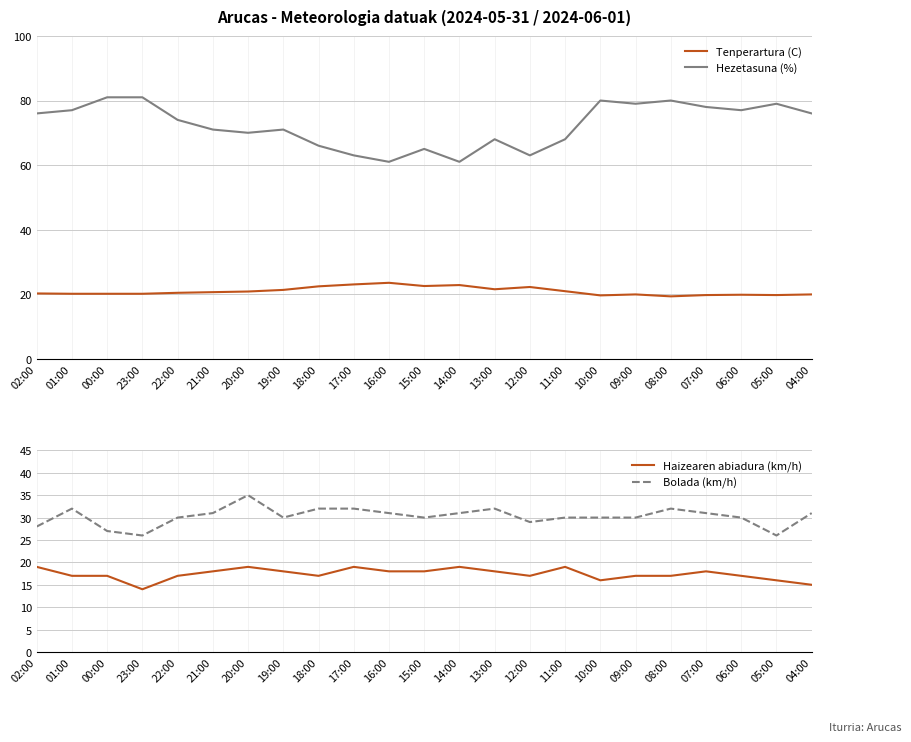

What is the average value of the Hezetasuna (%) series?

72.4